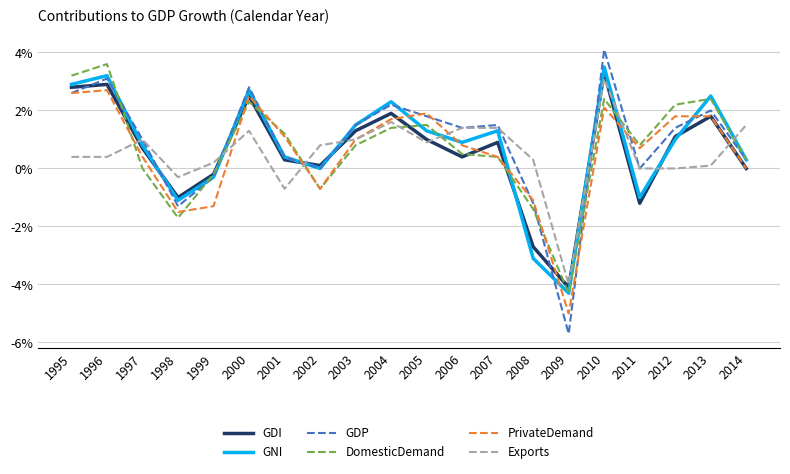

At which label does GDI reach its peak?

2010